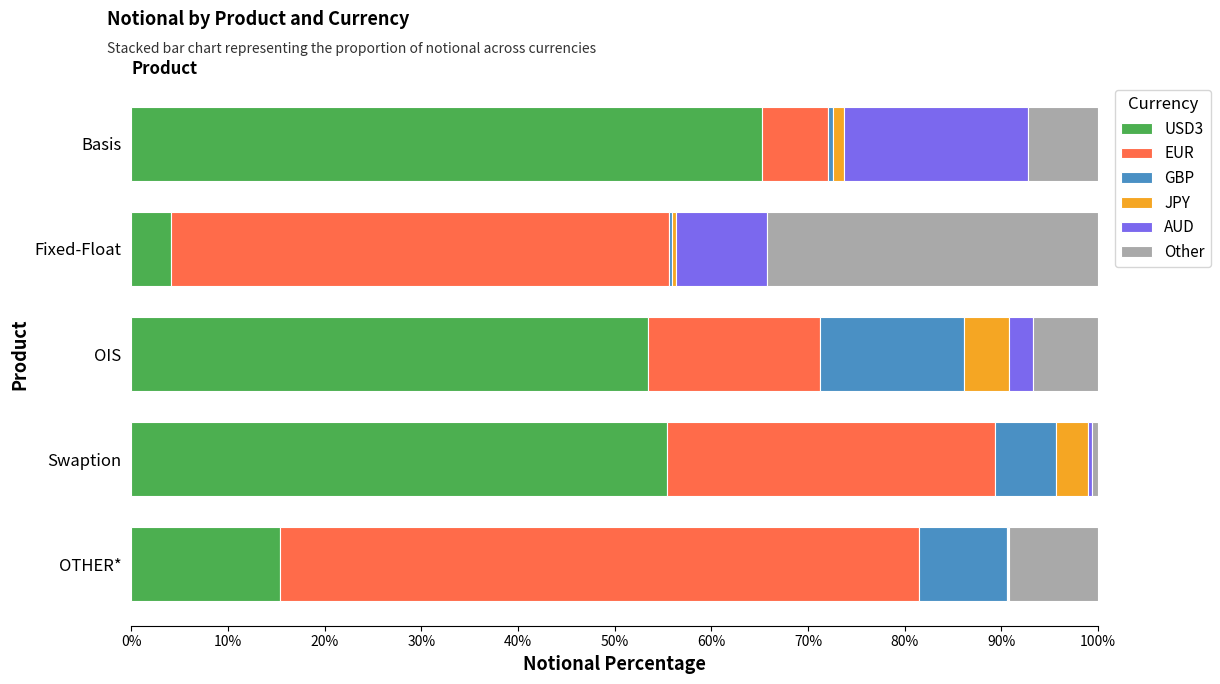

Count the number of categories in the chart.

5